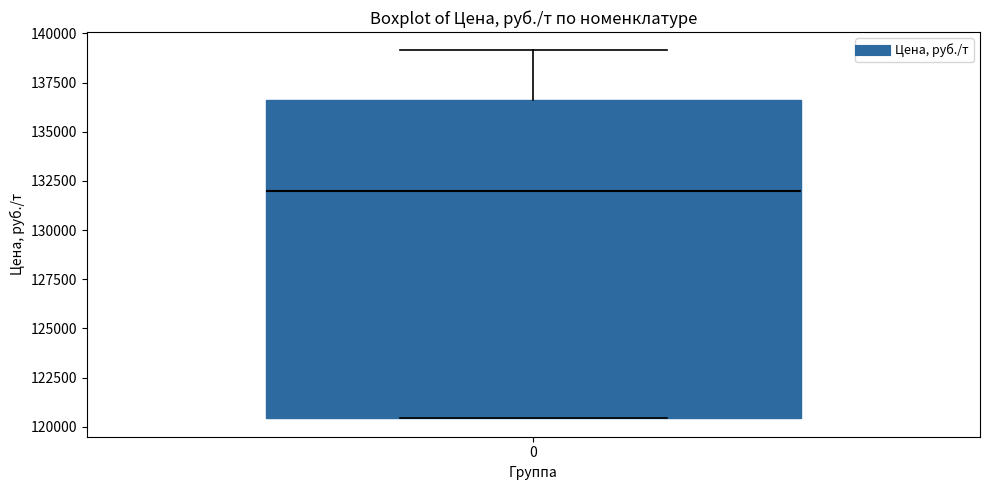

Read this box plot against the y-axis: the position of the median line, the range covered by the box, and the ends of both whiskers. The values are not printed on the chart, so give them approximately, as read against the axis.

median 132000, box 120500 to 136500, whiskers 120500 to 139000